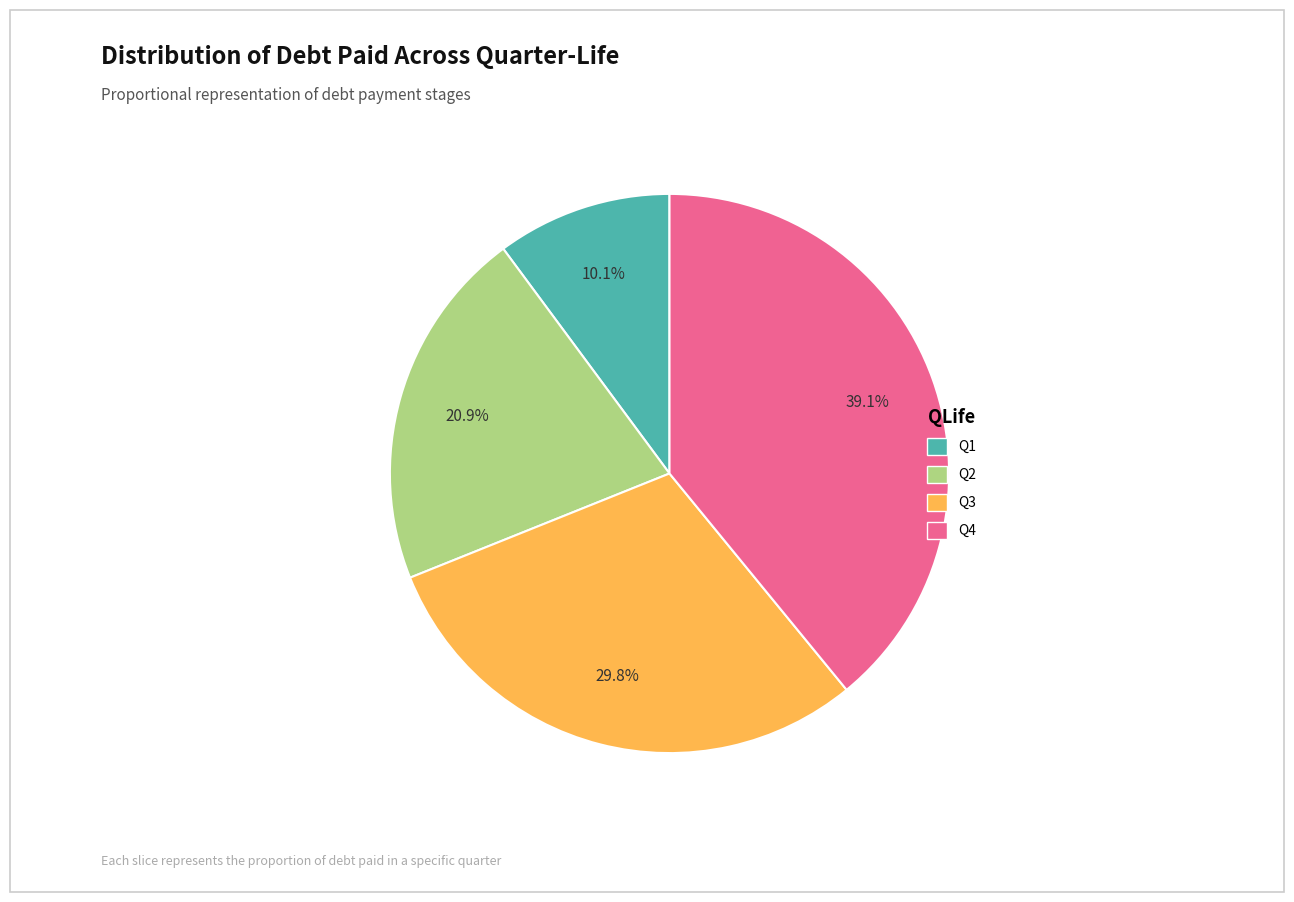

To the nearest percent, what is the difference between the largest and smallest slice percentages?

29%